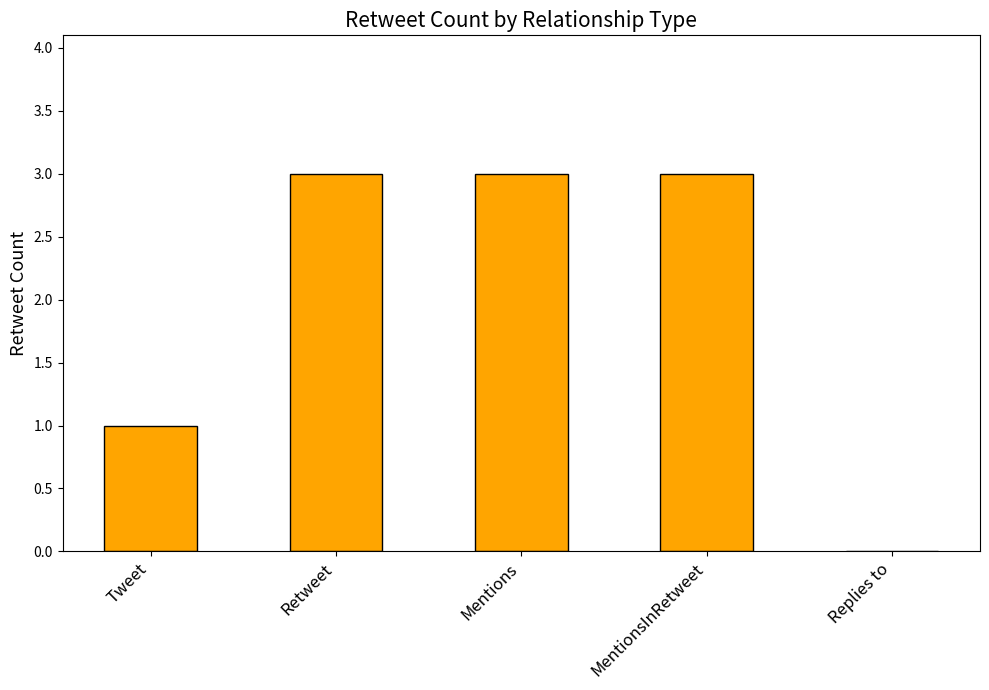

Count the values in the range 1 to 3.

4